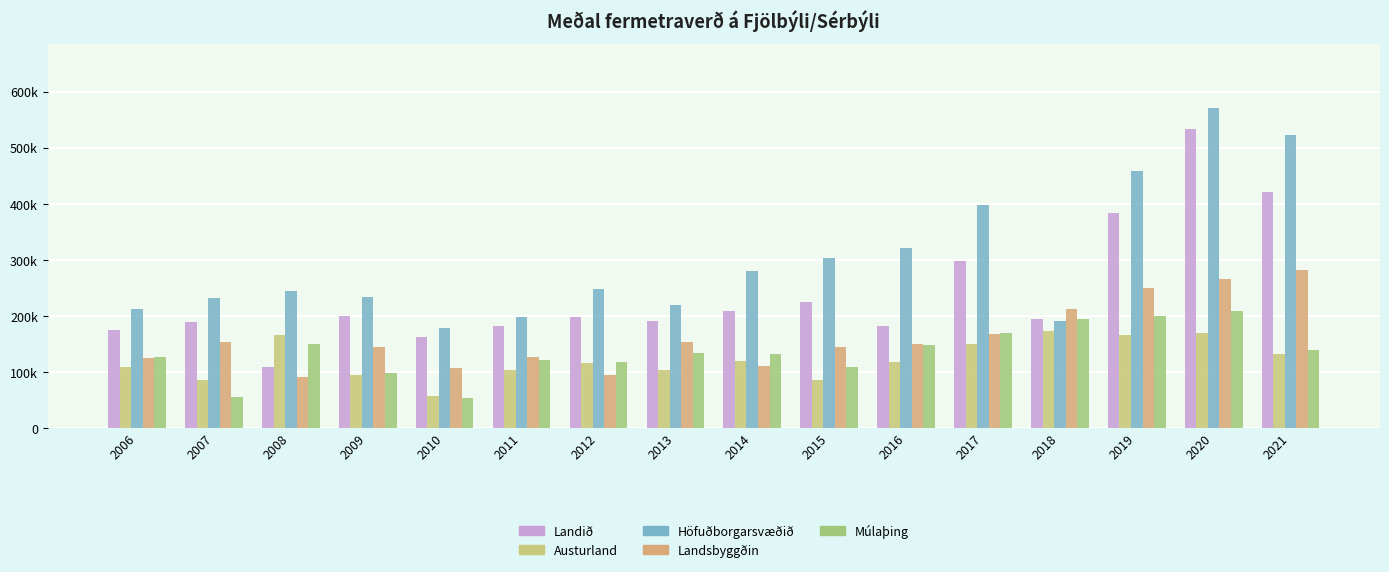

Does the chart contain stacked bars?

No